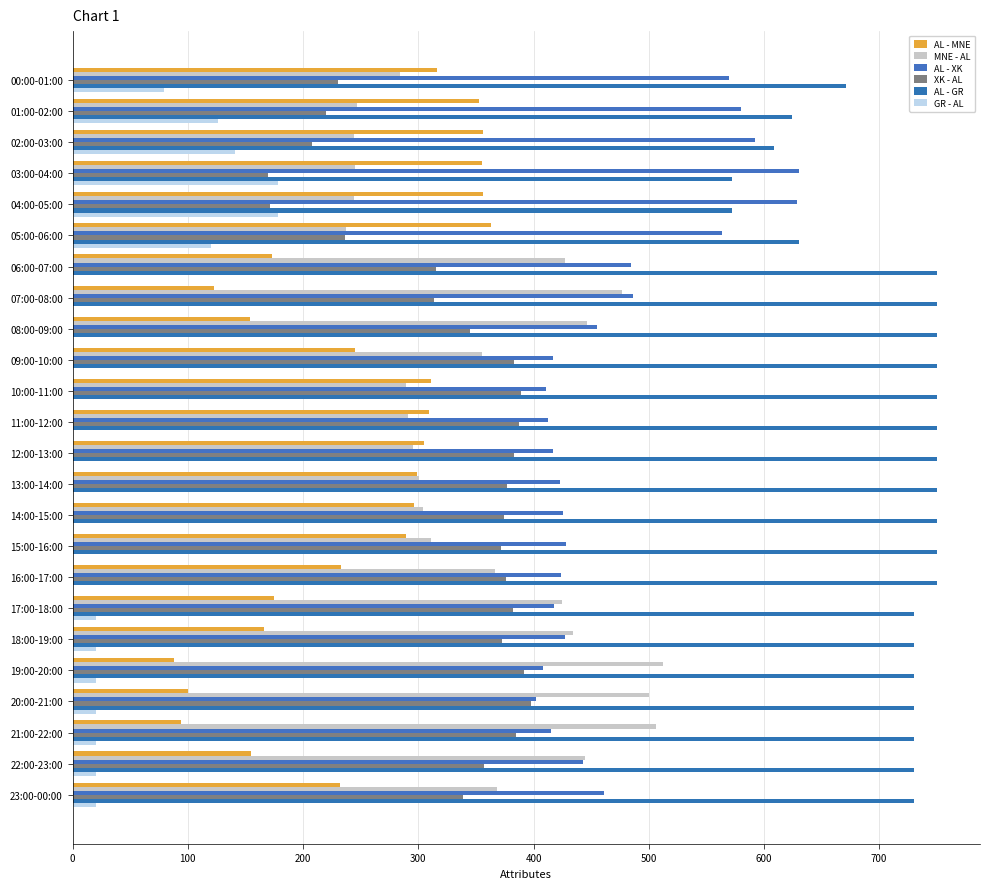

How many distinct data groups are displayed?

6